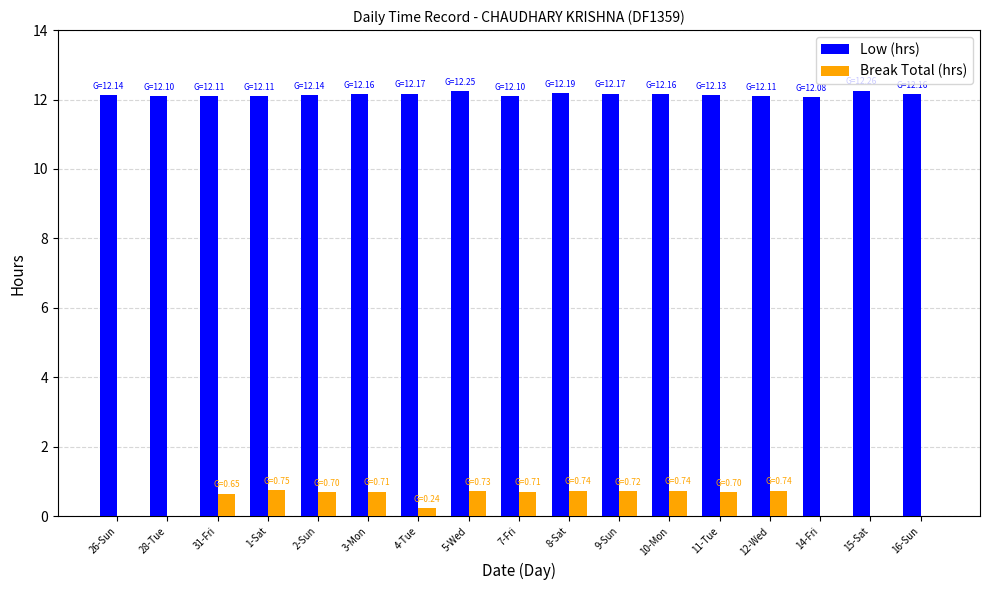

How many series are shown in this chart?

2